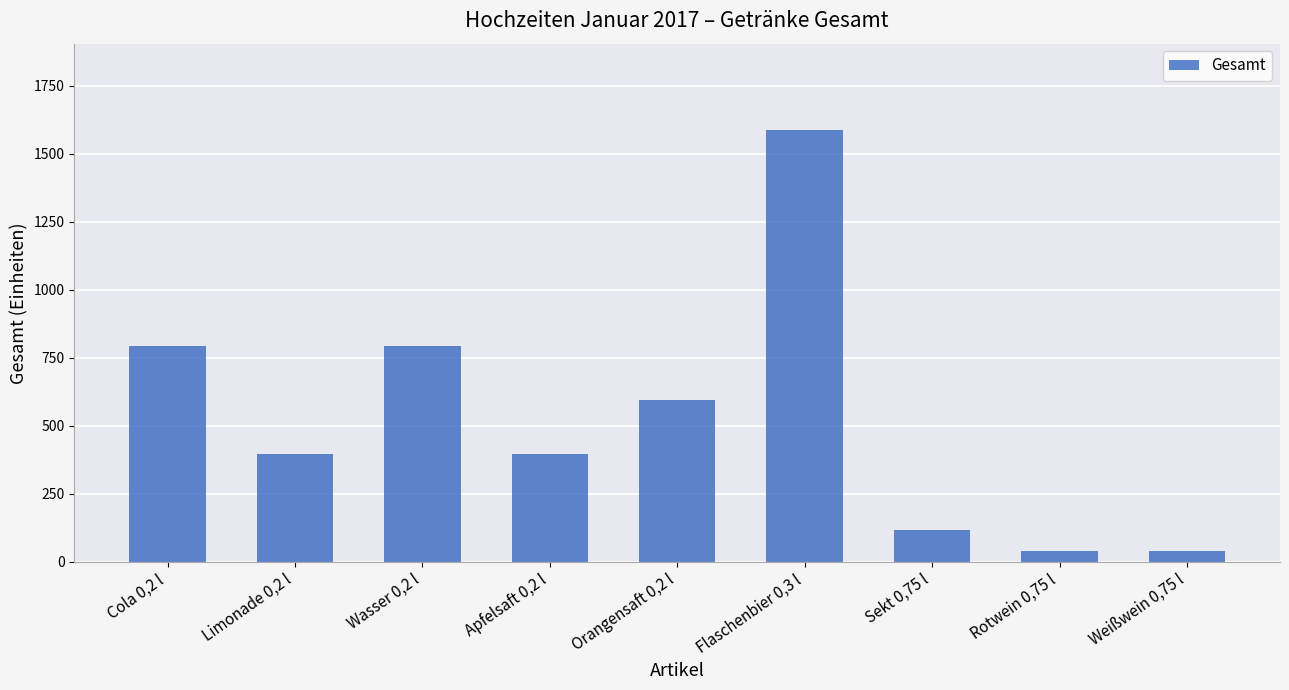

What is the minimum value shown in the chart?

39.7